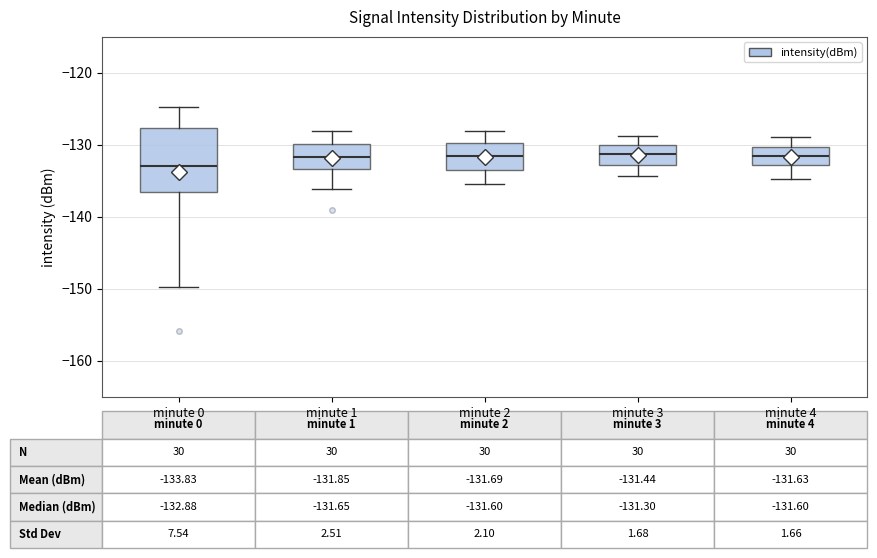

Comparing the boxes themselves (not the whiskers), which one is the tallest?

minute 0